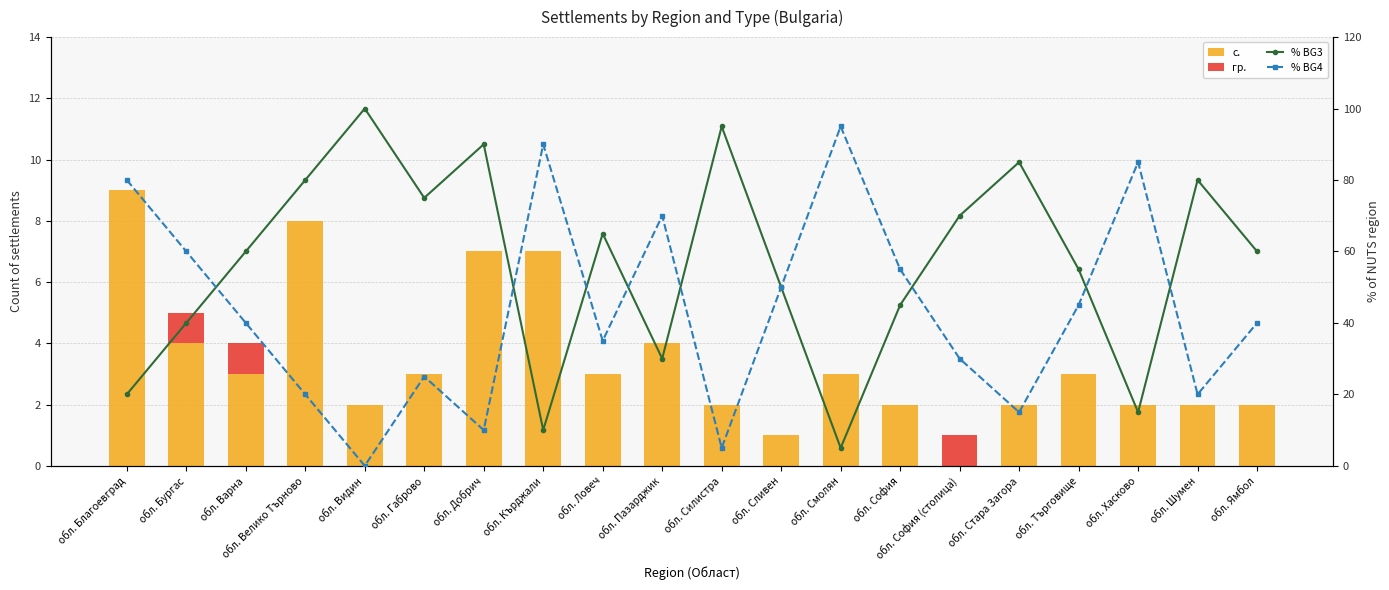

Is the value of % BG4 at обл. Добрич greater than the value of % BG3 at обл. Силистра?

No